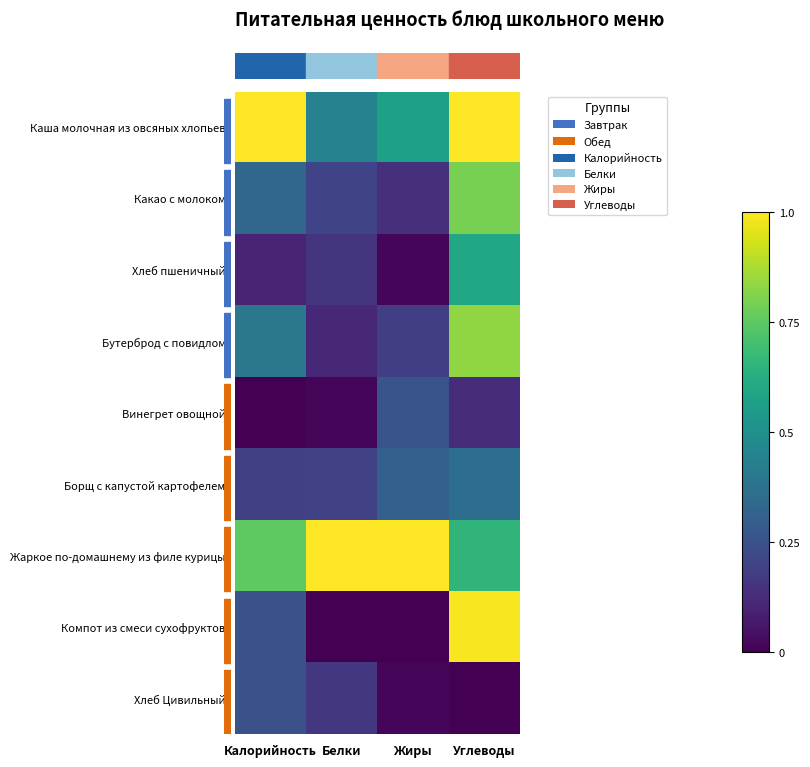

How many series are shown in this chart?

9